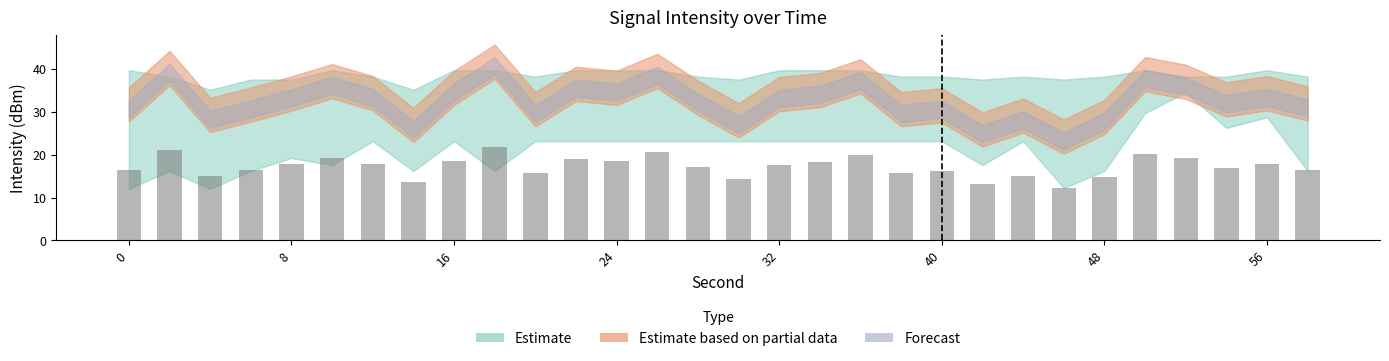

What is the average value?

17.2